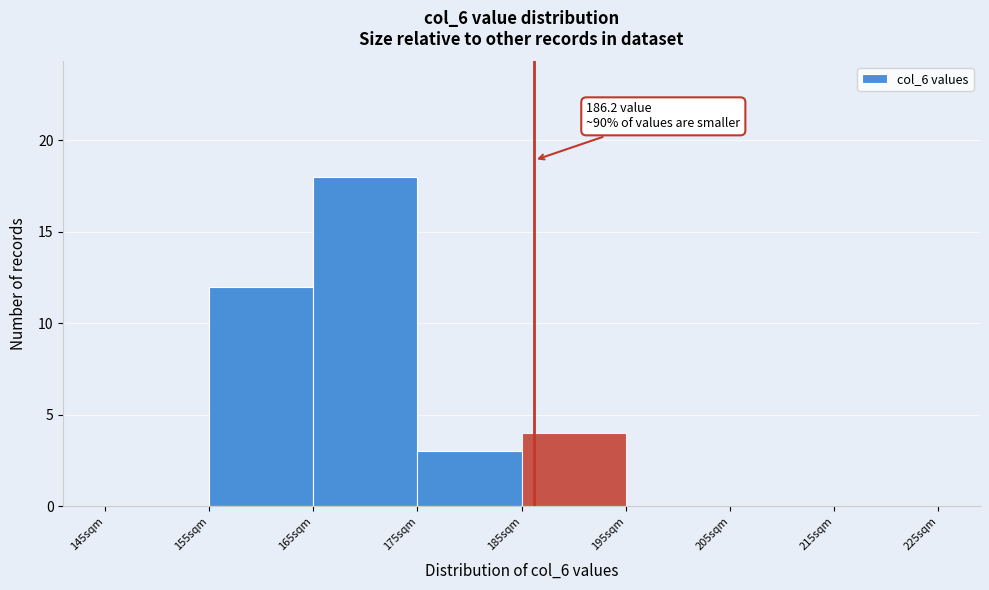

Over which range of the x-axis is the bar tallest?

165 to 175